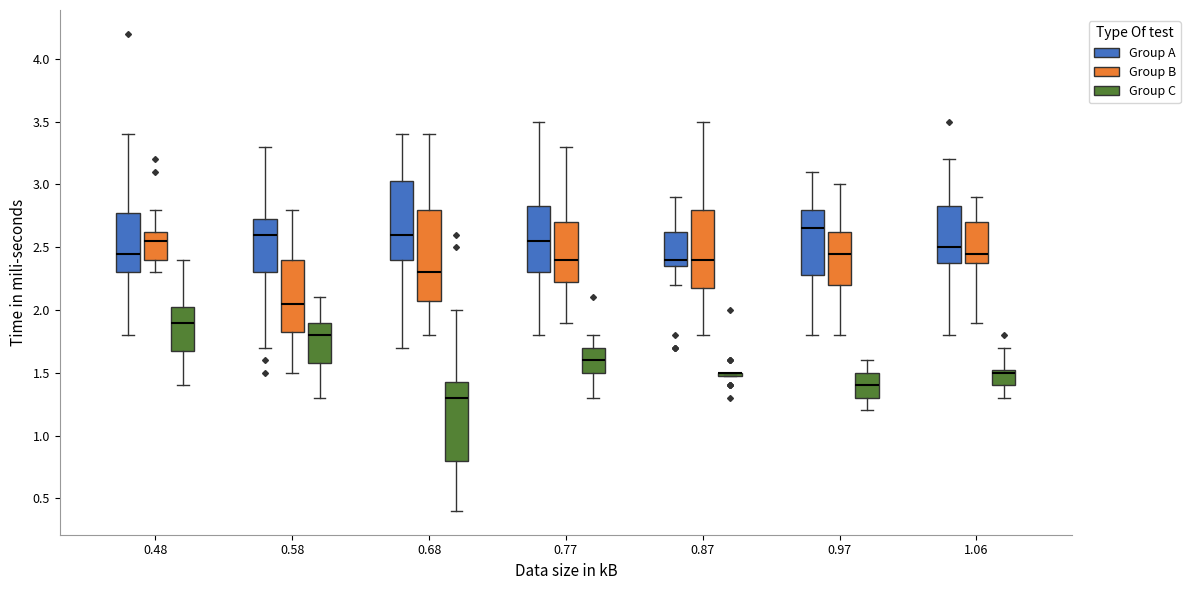

Reading left to right, read every box against the y-axis: the position of its median line, the range the box covers, and the ends of its whiskers. The values are not printed on the chart, so give them approximately, as read against the axis.

0.48 (Group A): median 2.45, box 2.30 to 2.80, whiskers 1.80 to 3.40
0.48 (Group B): median 2.55, box 2.40 to 2.65, whiskers 2.30 to 2.80
0.48 (Group C): median 1.90, box 1.70 to 2.05, whiskers 1.40 to 2.40
0.58 (Group A): median 2.60, box 2.30 to 2.75, whiskers 1.70 to 3.30
0.58 (Group B): median 2.05, box 1.85 to 2.40, whiskers 1.50 to 2.80
0.58 (Group C): median 1.80, box 1.60 to 1.90, whiskers 1.30 to 2.10
0.68 (Group A): median 2.60, box 2.40 to 3.05, whiskers 1.70 to 3.40
0.68 (Group B): median 2.30, box 2.10 to 2.80, whiskers 1.80 to 3.40
0.68 (Group C): median 1.30, box 0.80 to 1.45, whiskers 0.40 to 2.00
0.77 (Group A): median 2.55, box 2.30 to 2.85, whiskers 1.80 to 3.50
0.77 (Group B): median 2.40, box 2.25 to 2.70, whiskers 1.90 to 3.30
0.77 (Group C): median 1.60, box 1.50 to 1.70, whiskers 1.30 to 1.80
0.87 (Group A): median 2.40, box 2.35 to 2.65, whiskers 2.20 to 2.90
0.87 (Group B): median 2.40, box 2.20 to 2.80, whiskers 1.80 to 3.50
0.87 (Group C): box collapsed to a line at 1.50, whiskers 1.50 to 1.50
0.97 (Group A): median 2.65, box 2.30 to 2.80, whiskers 1.80 to 3.10
0.97 (Group B): median 2.45, box 2.20 to 2.65, whiskers 1.80 to 3.00
0.97 (Group C): median 1.40, box 1.30 to 1.50, whiskers 1.20 to 1.60
1.06 (Group A): median 2.50, box 2.40 to 2.85, whiskers 1.80 to 3.20
1.06 (Group B): median 2.45, box 2.40 to 2.70, whiskers 1.90 to 2.90
1.06 (Group C): median 1.50, box 1.40 to 1.55, whiskers 1.30 to 1.70